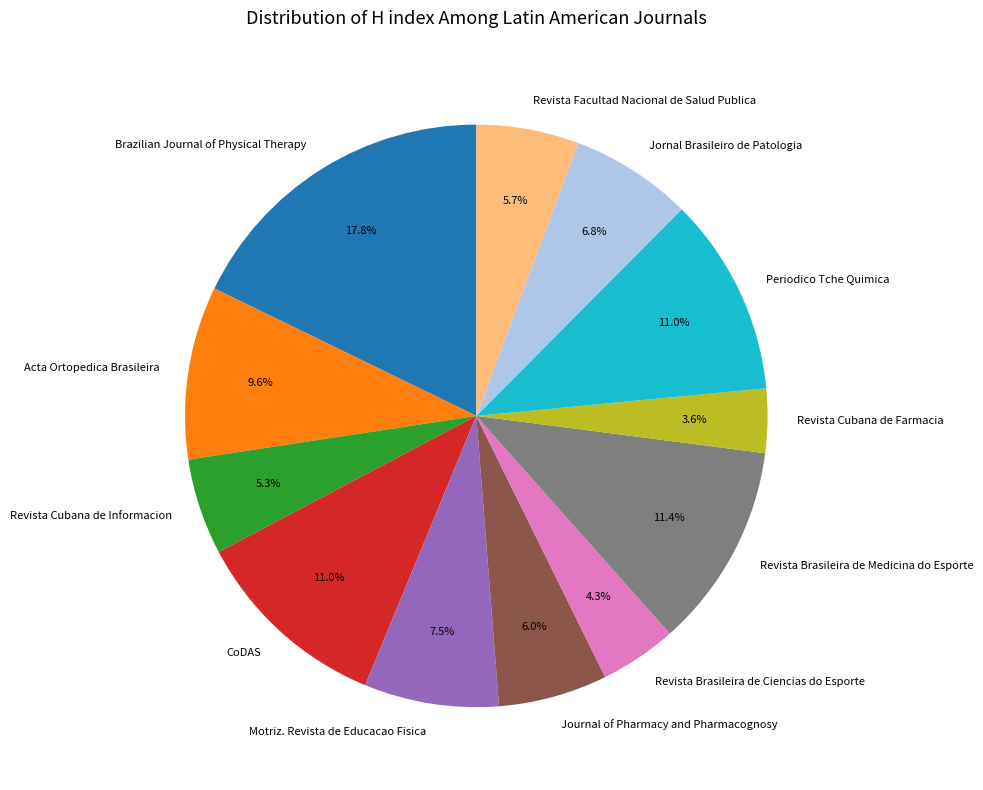

True or false: Motriz. Revista de Educacao Fisica accounts for 20% of the total.

False